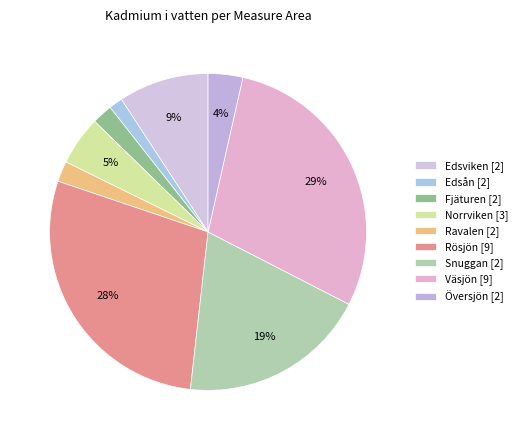

Is there a majority slice in this chart?

No